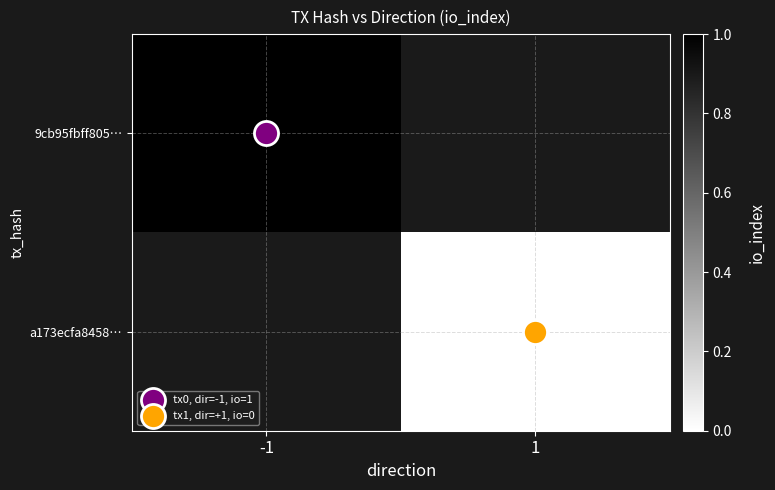

Is it true that 9cb95fbff805… equals 1.0 at -1?

True